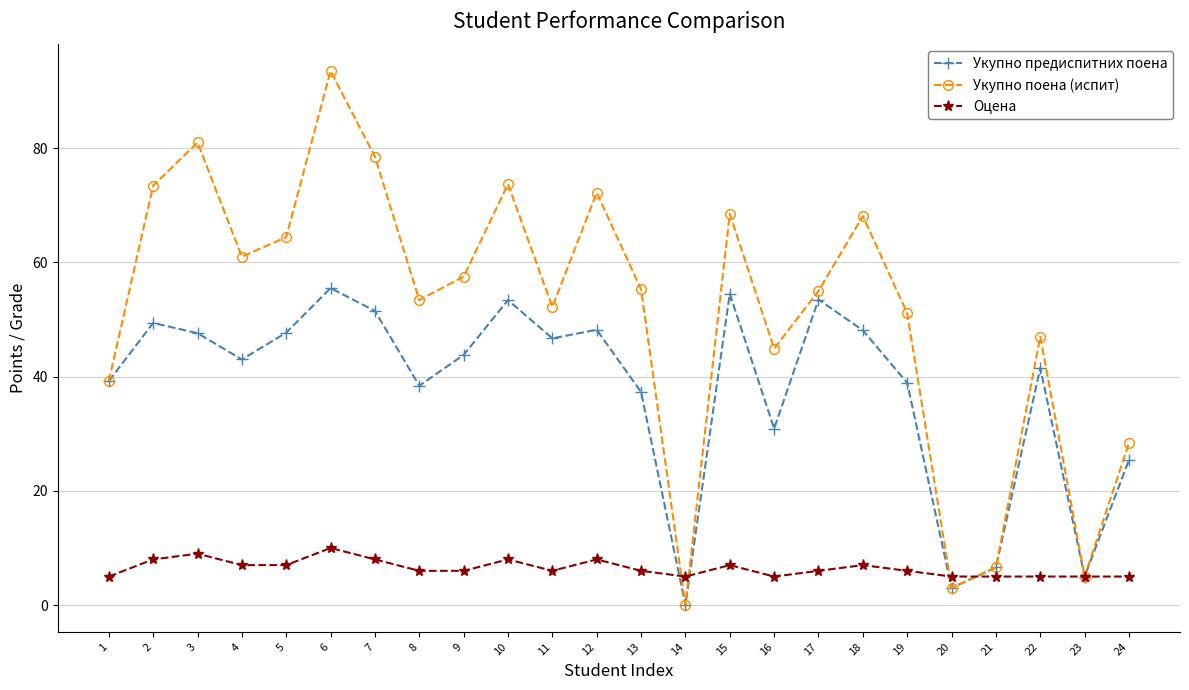

Which series ends up on top after the final intersection of Укупно поена (испит) and Оцена?

Укупно поена (испит)